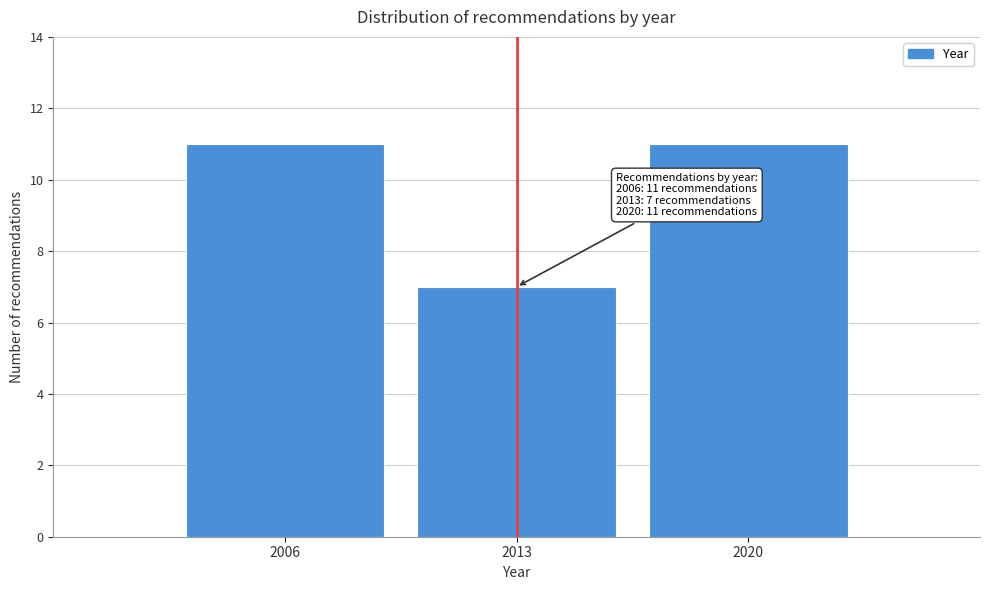

Reading left to right, list all the values displayed in this chart.

11	7	11